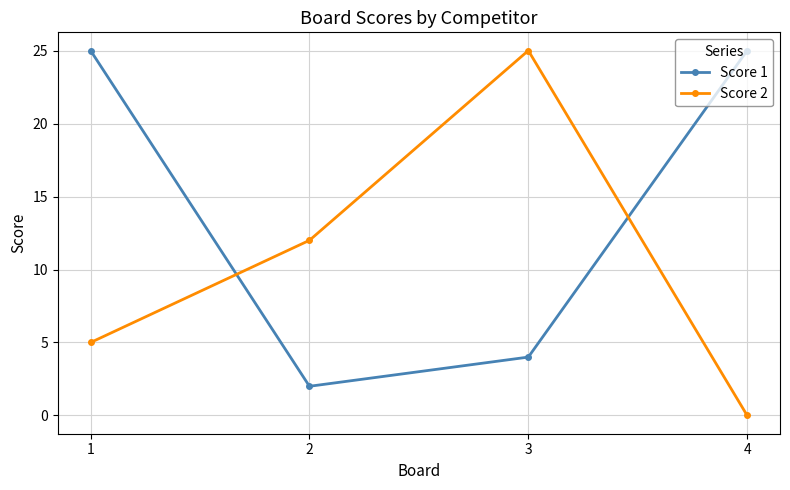

How many times do Score 2 and Score 1 cross each other?

2